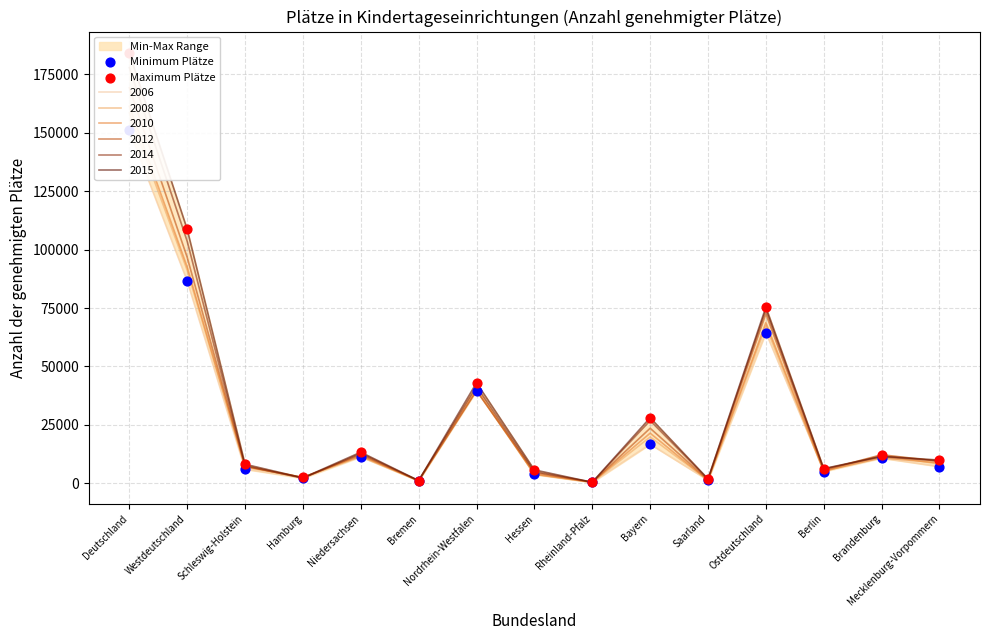

Which series has the largest total across all categories?

Maximum Plätze